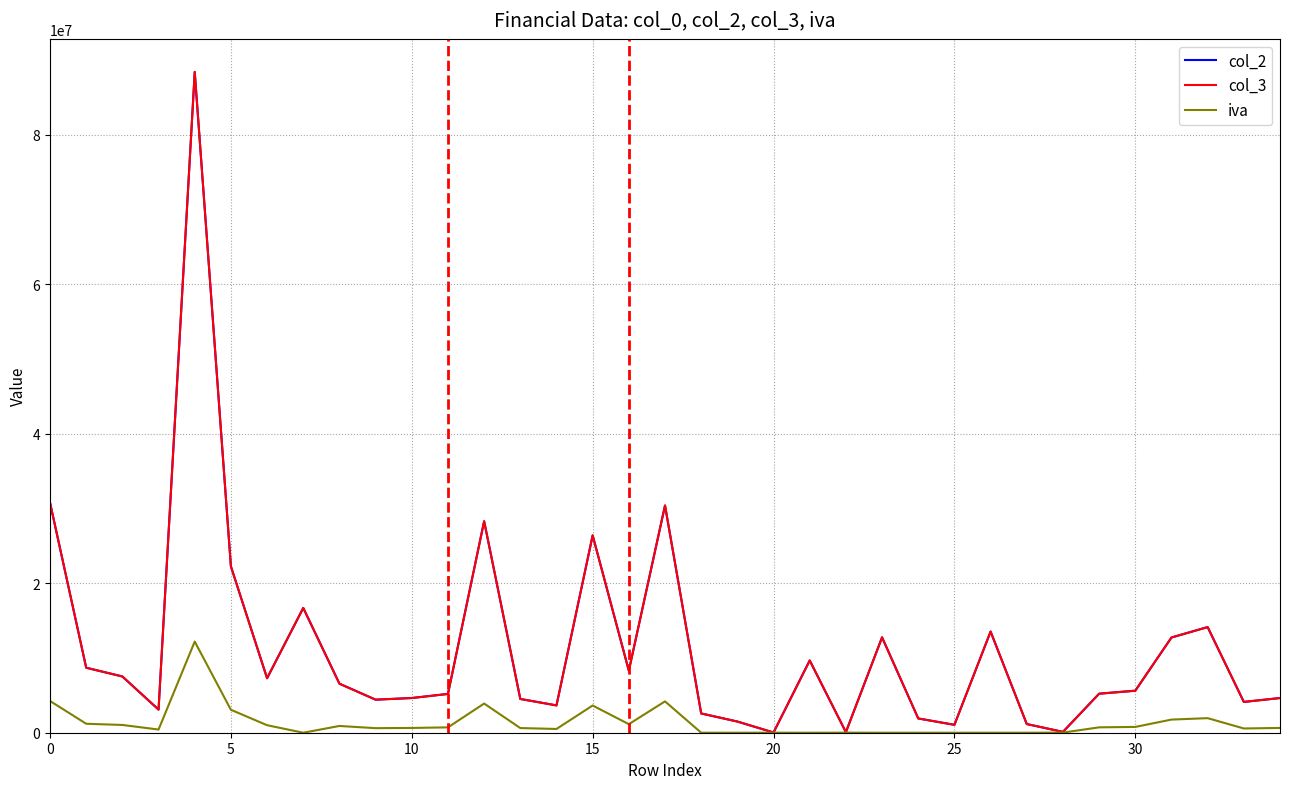

How many lines are shown in the chart?

3